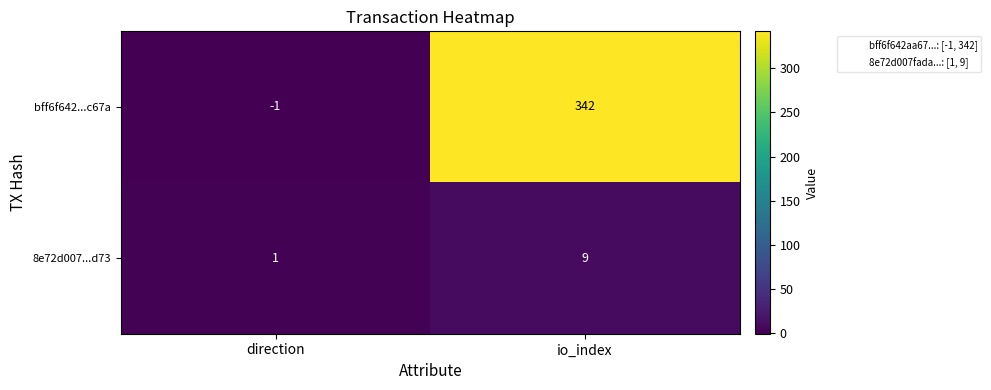

List the labels in order of 8e72d007...d73 value, largest first.

io_index, direction